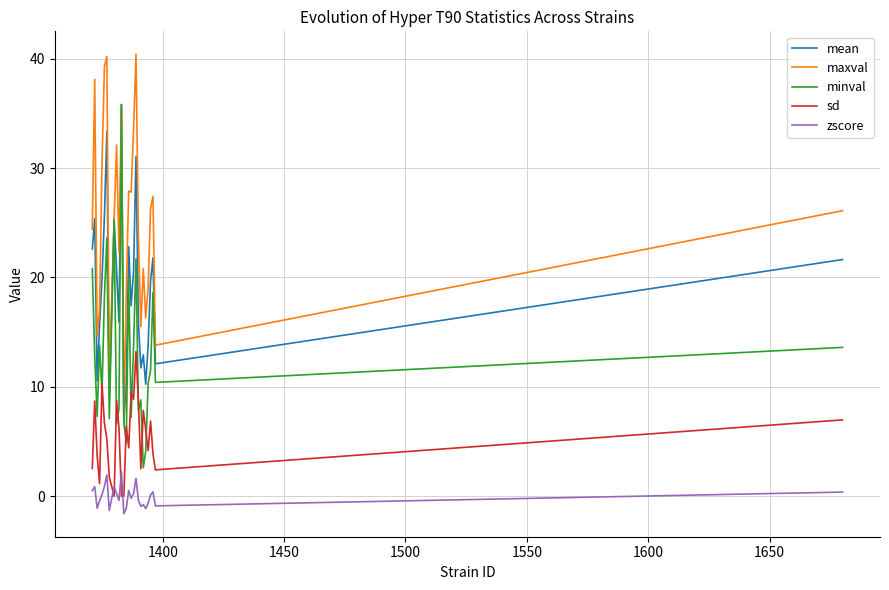

List the series in order of their overall mean, highest first.

maxval, mean, minval, sd, zscore